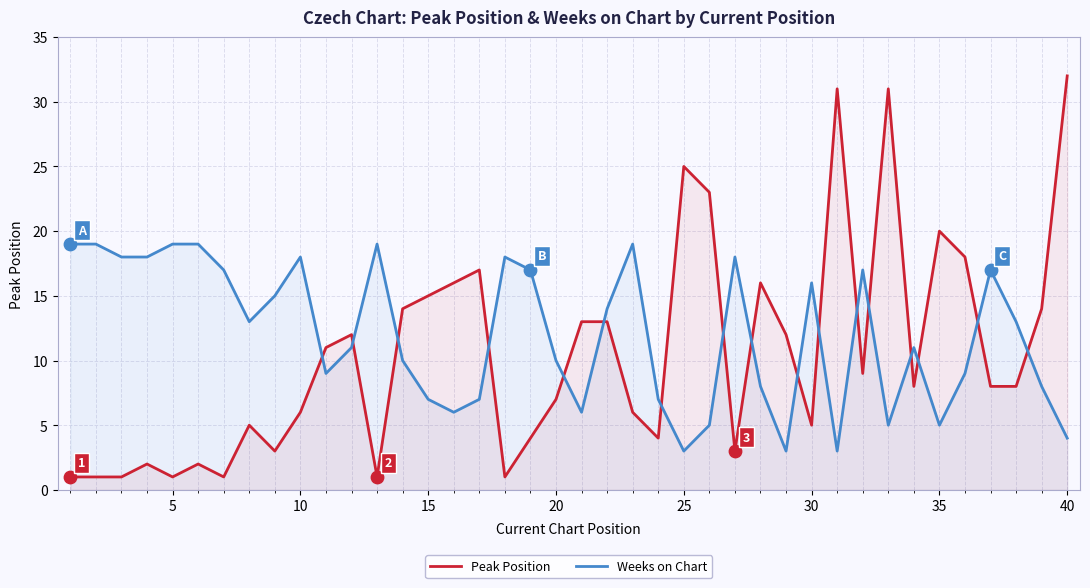

Which series contains the highest Y value?

Peak Position